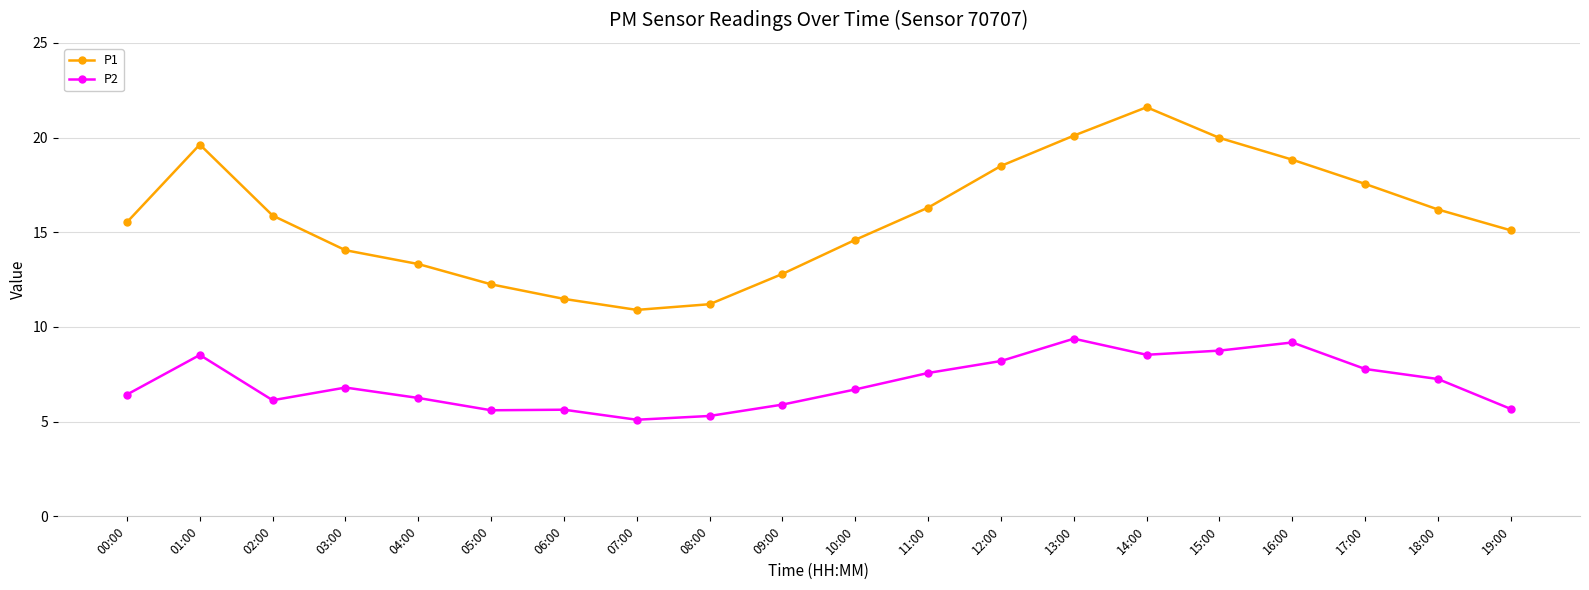

What are all the series names shown in the legend?

P1, P2